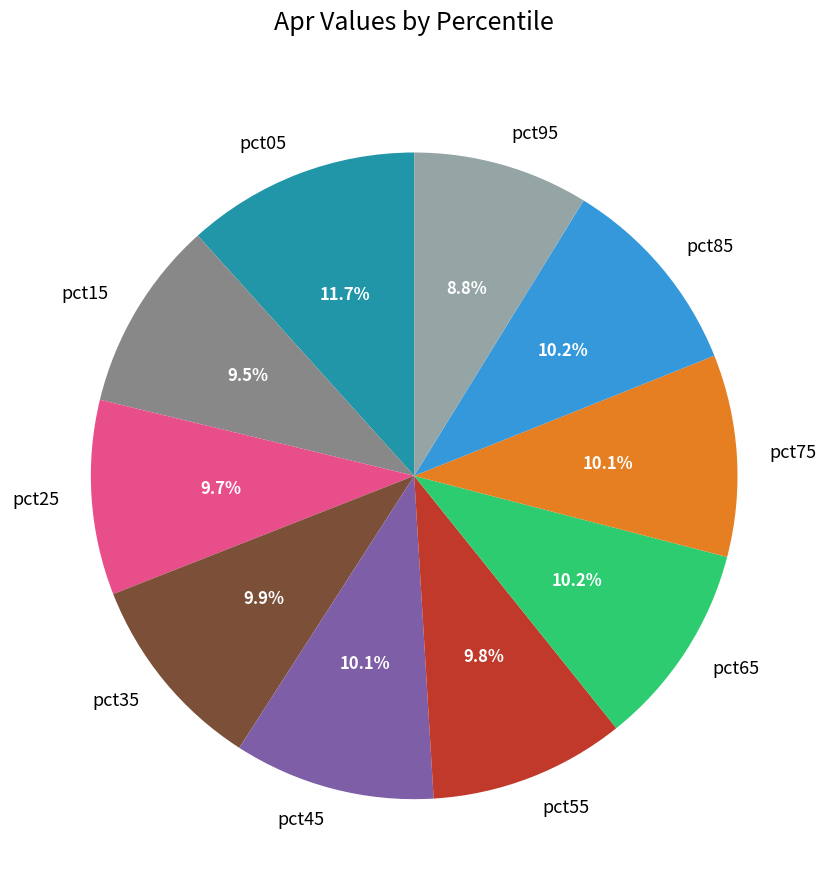

Is there any slice that represents more than half of the pie?

No